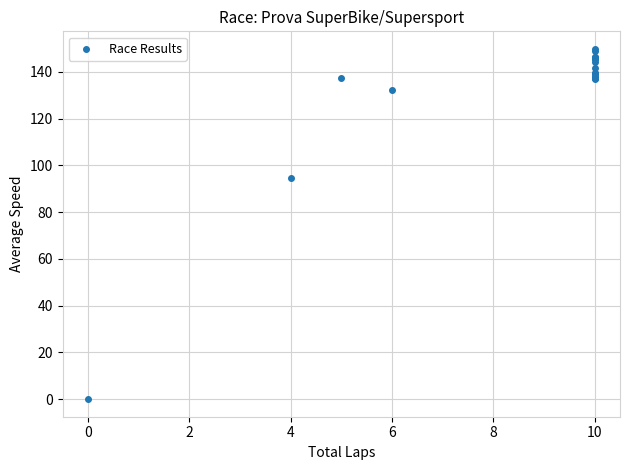

What Y value in the scatter plot is closest to 74?

94.6